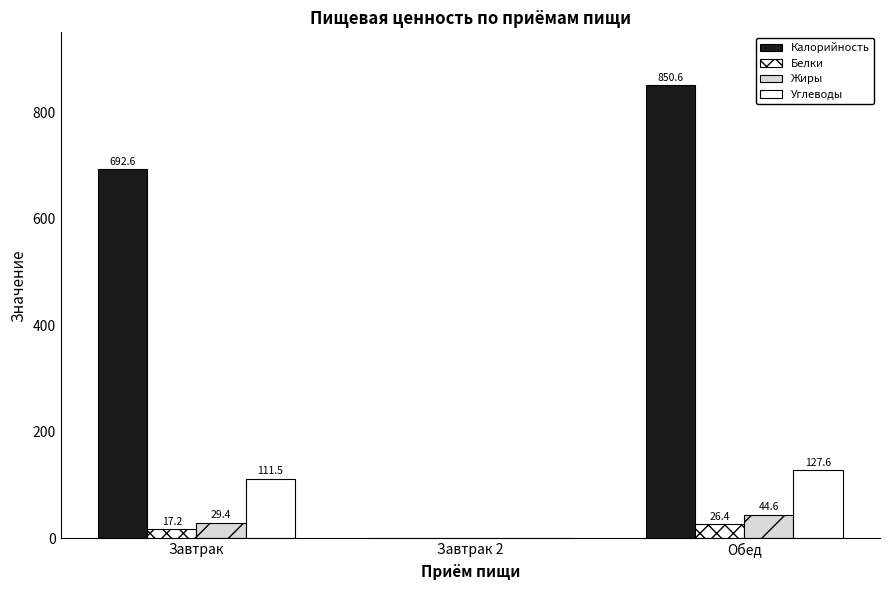

Is it true that Жиры equals 7.6 at Завтрак?

False